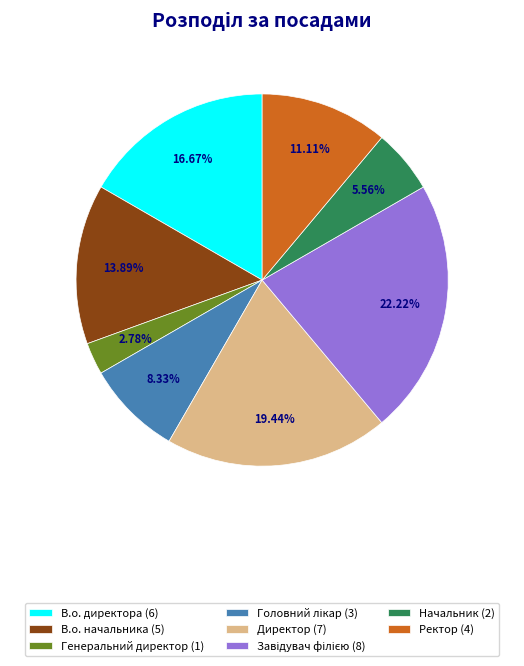

To the nearest percent, what is the difference between the Начальник and Директор slice percentages?

14%